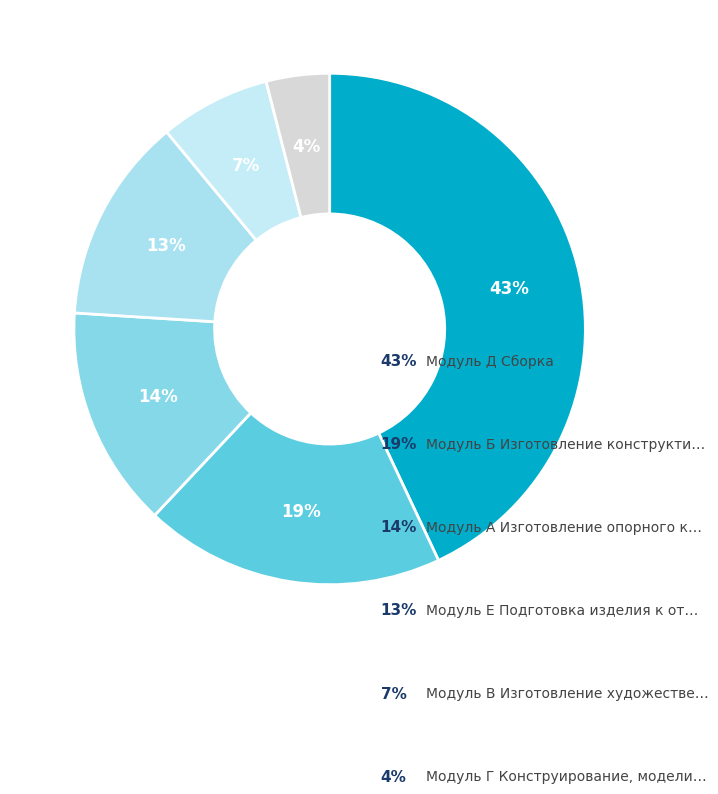

How many segments does this pie chart have?

6